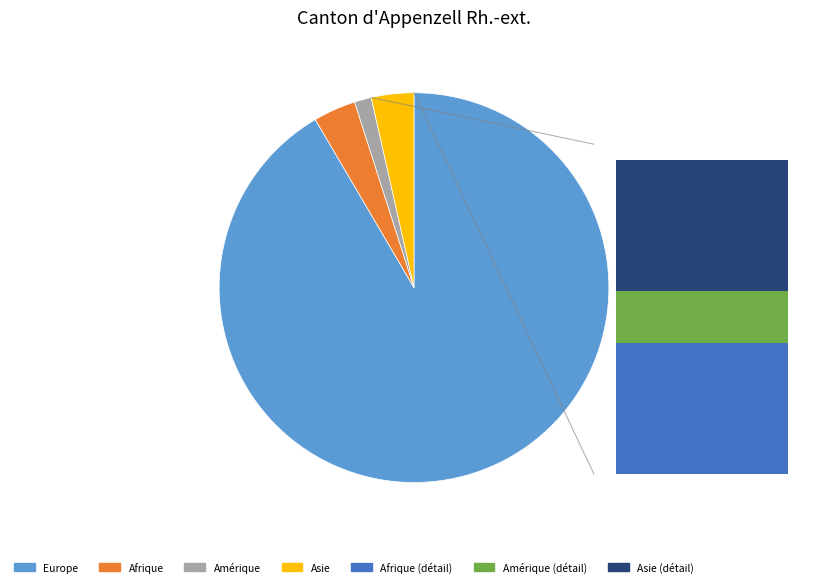

Combined, what portion of the pie is Asie and Europe?

95.1%